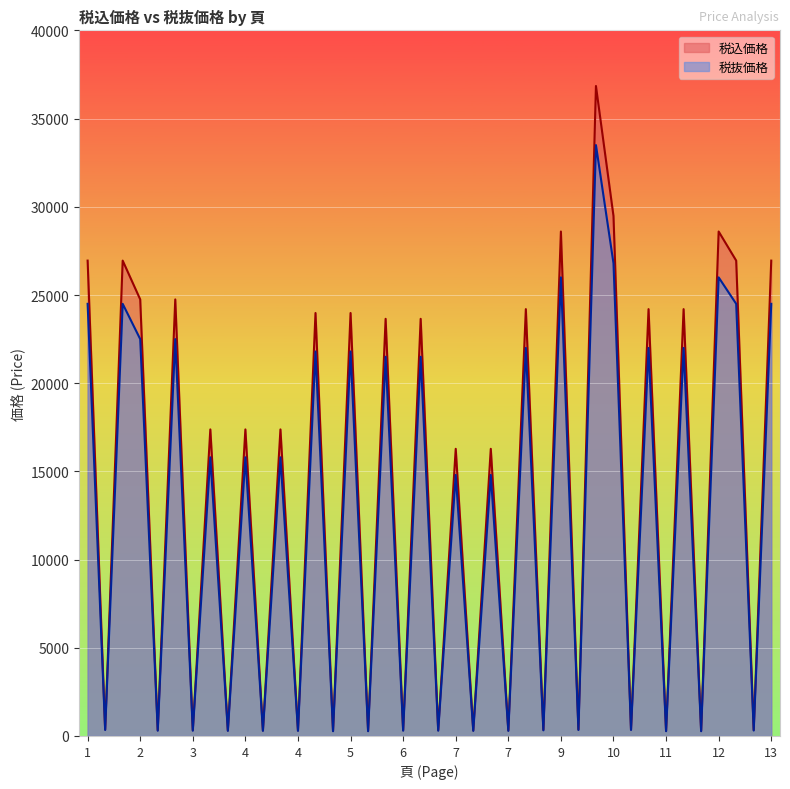

Which series has the largest total across all categories?

税込価格